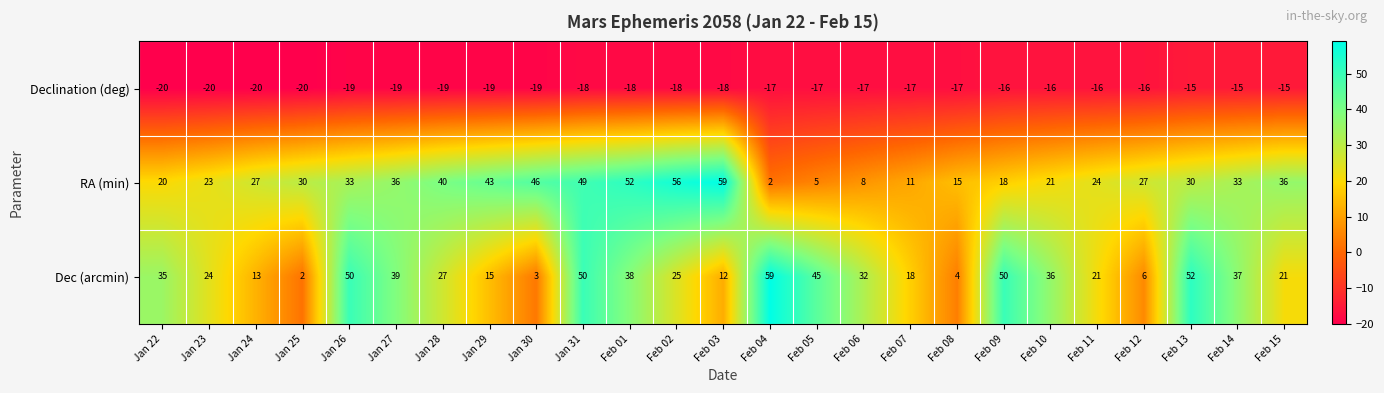

What is the difference between the second highest and minimum values in the RA (min) series?

54